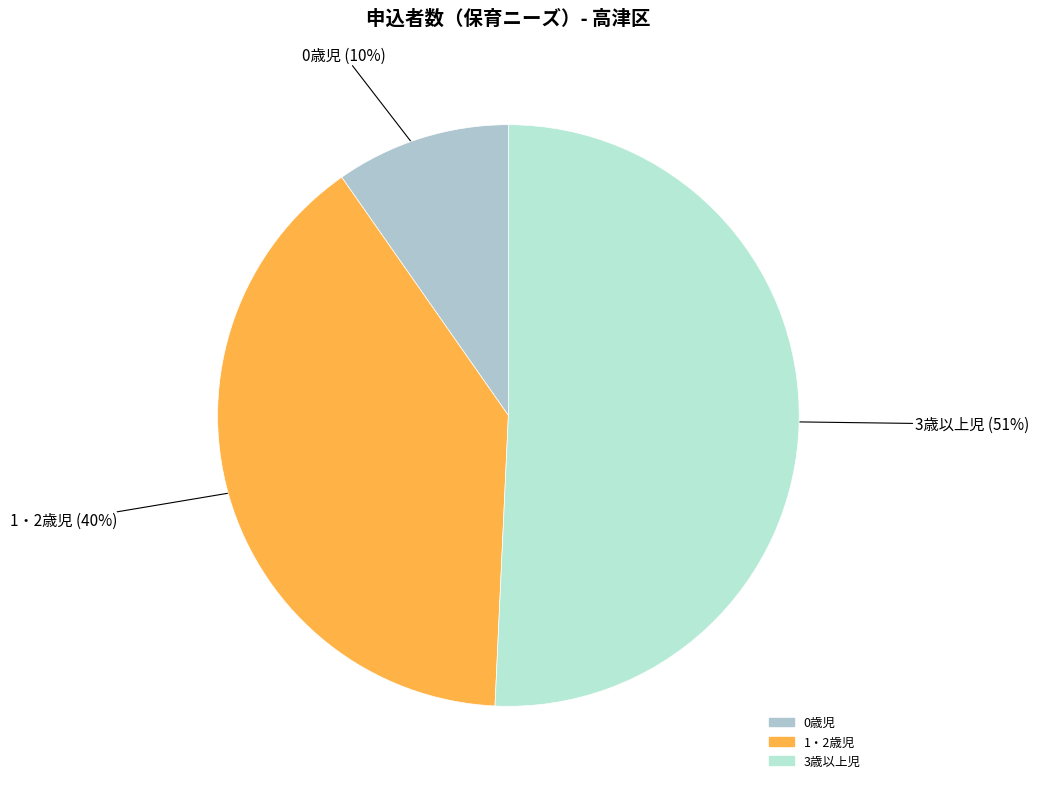

Count the number of slices in the pie.

3